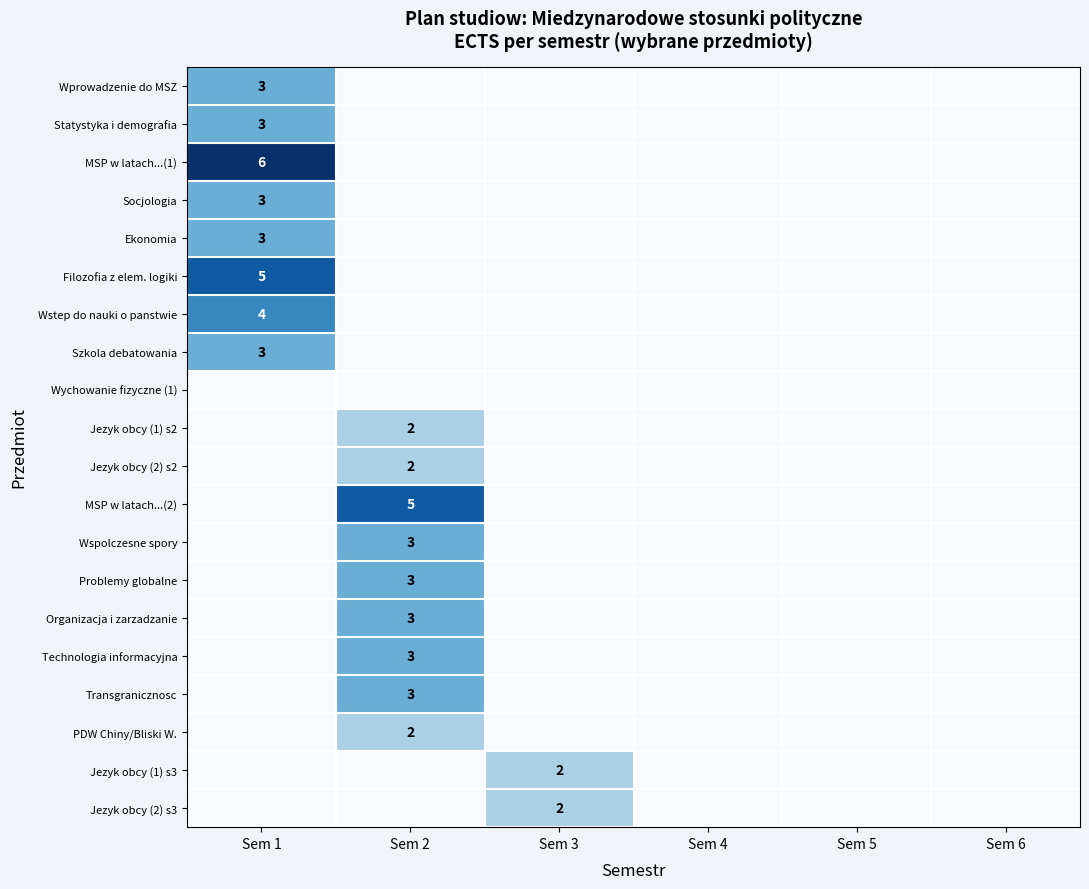

The Szkola debatowania series shows 3 at Sem 1. True or false?

True